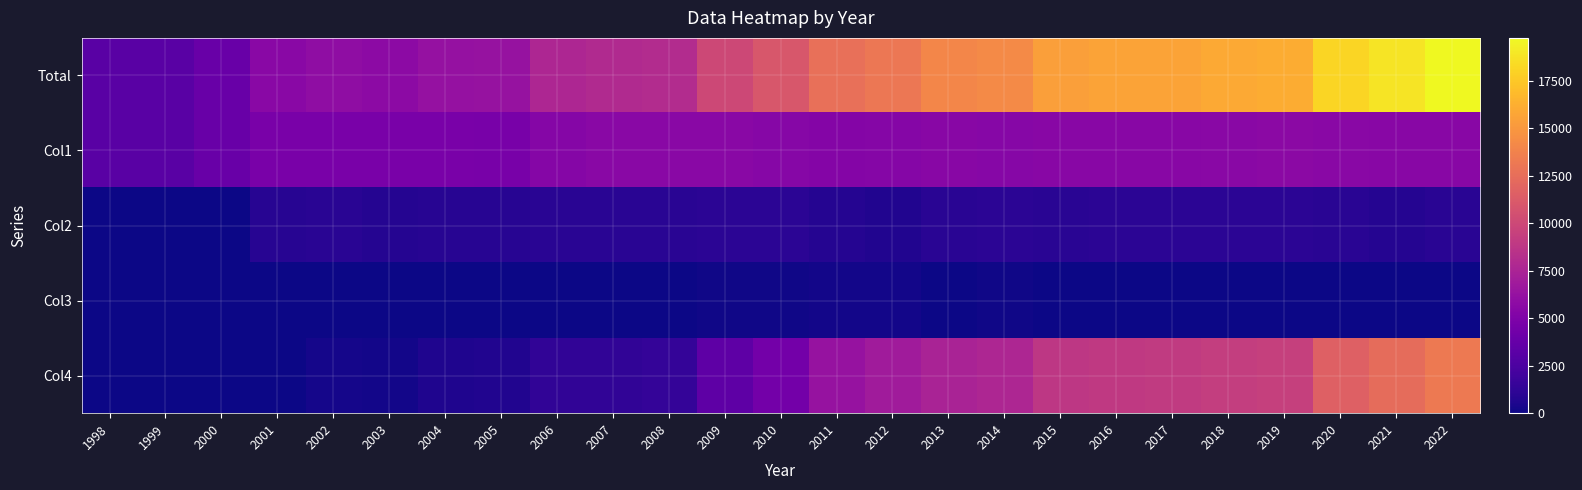

Which series has the largest total across all categories?

Total